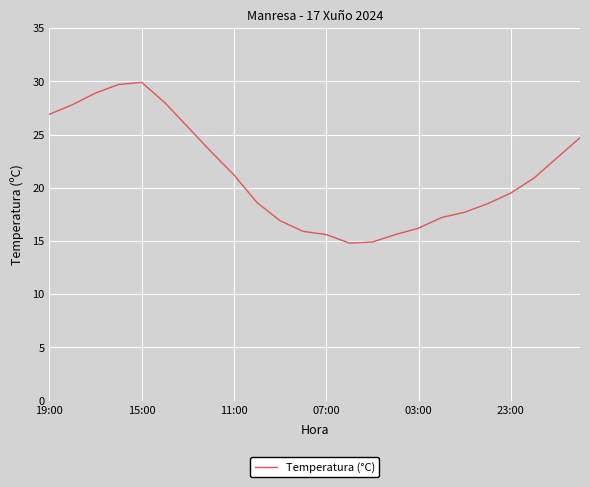

What is the greatest value displayed?

29.9